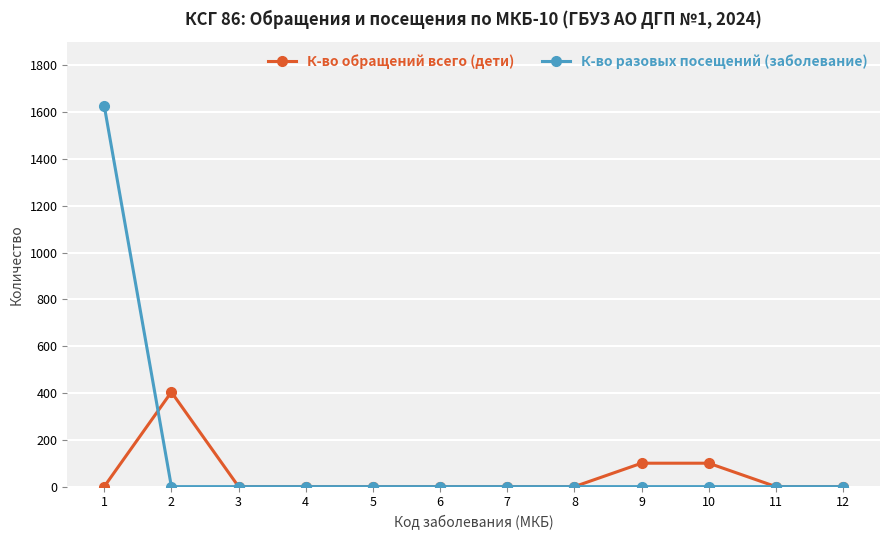

List the series in order of their overall mean, highest first.

К-во разовых посещений (заболевание), К-во обращений всего (дети)